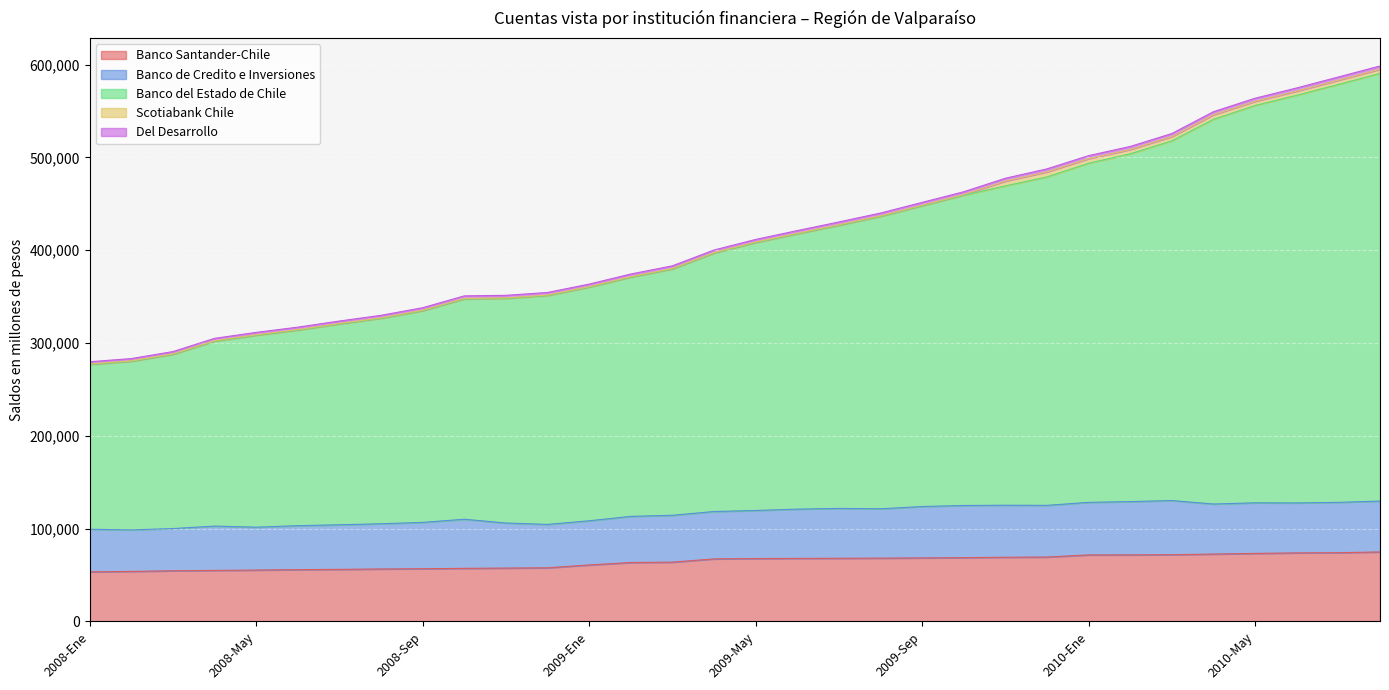

How many values in the Del Desarrollo series exceed 408177?

15